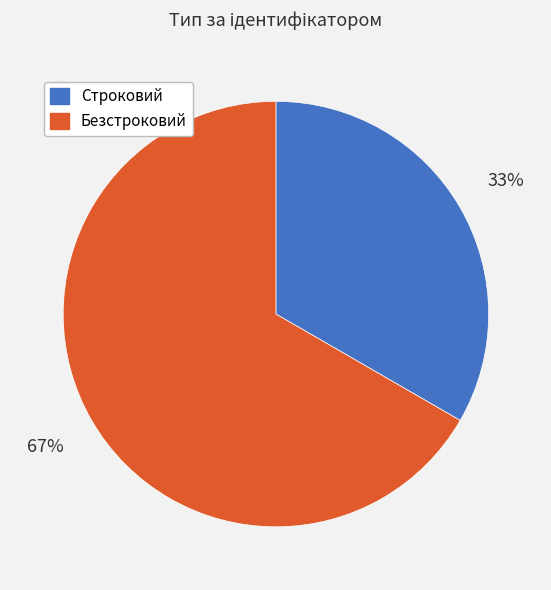

Is there any slice that represents more than half of the pie?

Yes